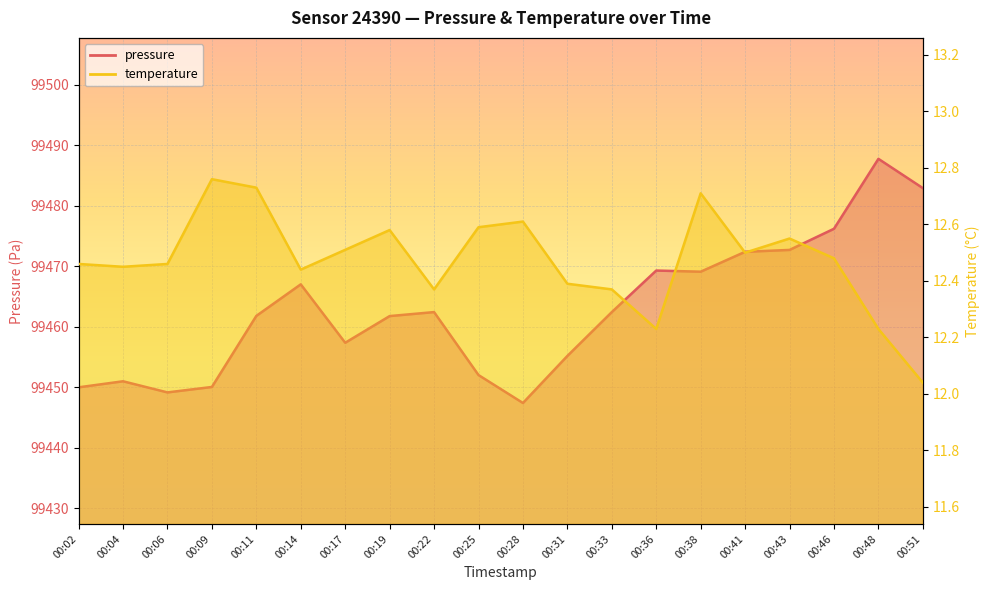

At which category does pressure reach its first local valley?

00:06